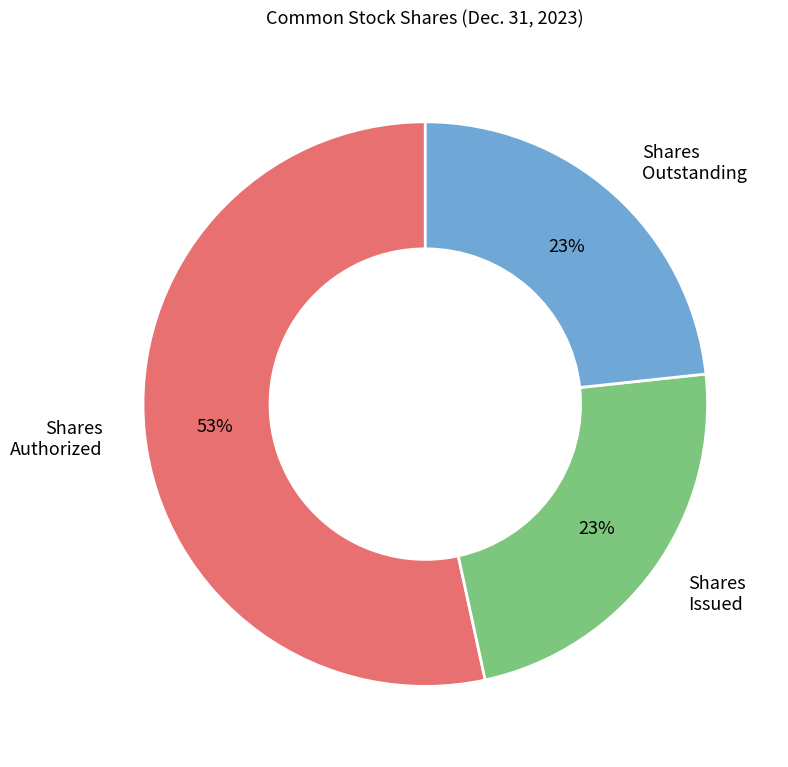

Does any single category account for the majority?

Yes